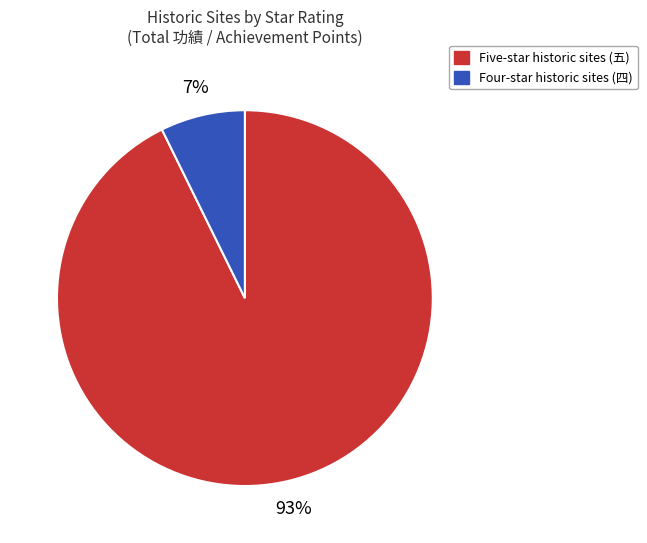

Is there a majority slice in this chart?

Yes